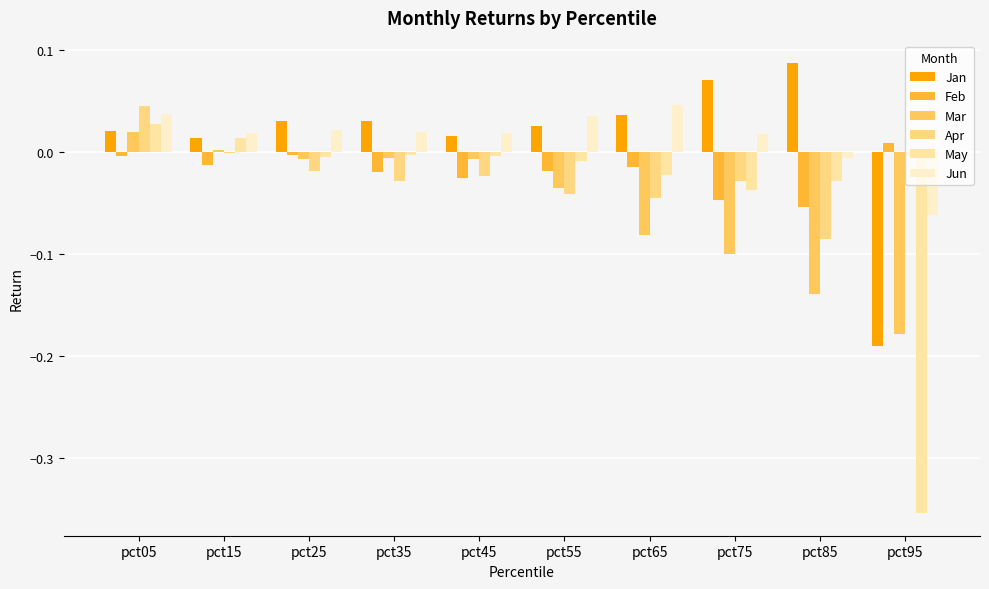

What are all the series names shown in the legend?

Jan, Feb, Mar, Apr, May, Jun